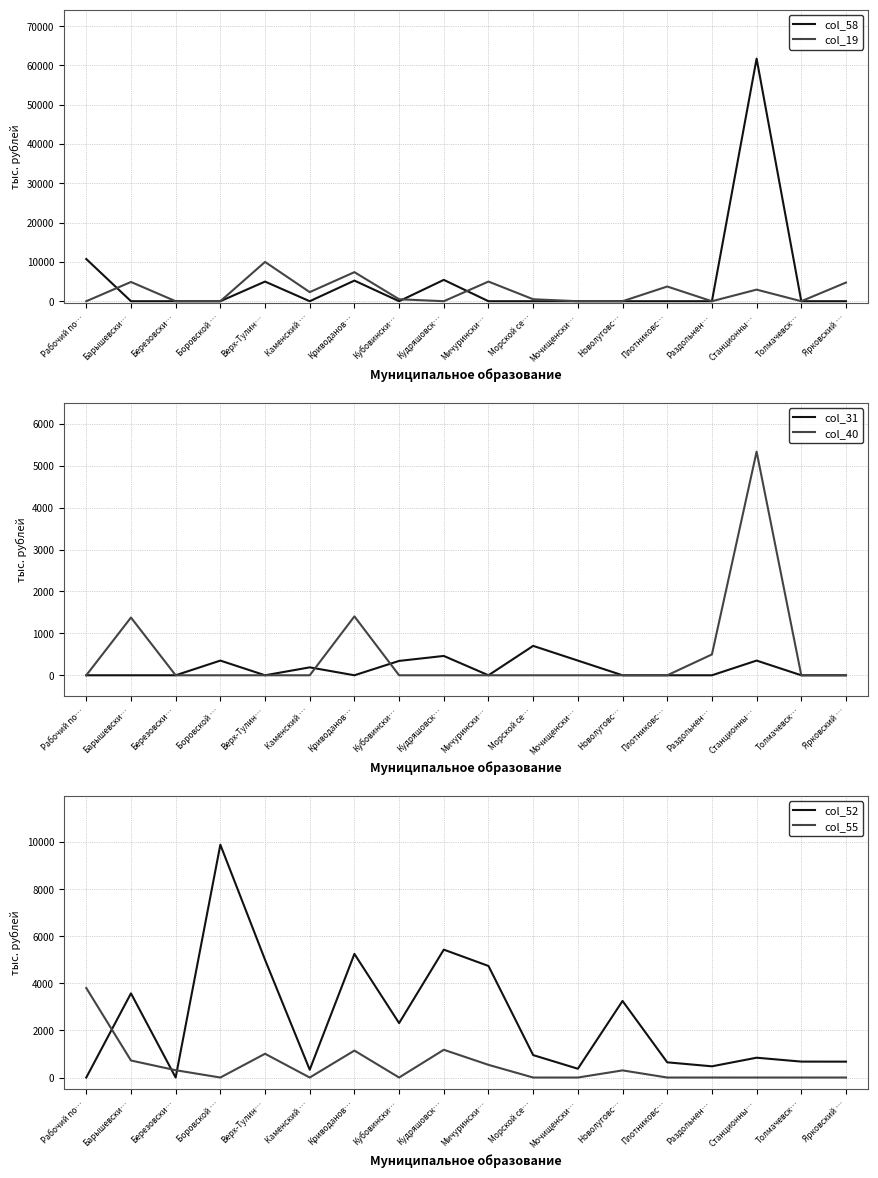

Between Березовски… and Кубовински…, which series saw the biggest shift?

col_52